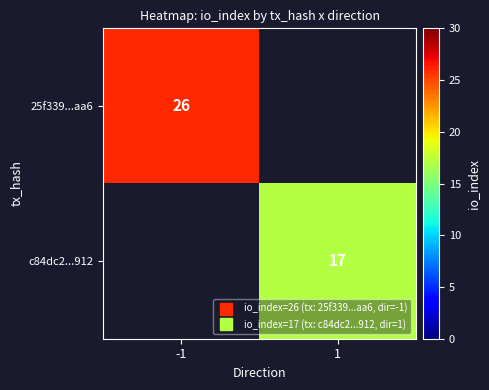

The 25f339...aa6 series shows 26 at -1. True or false?

True